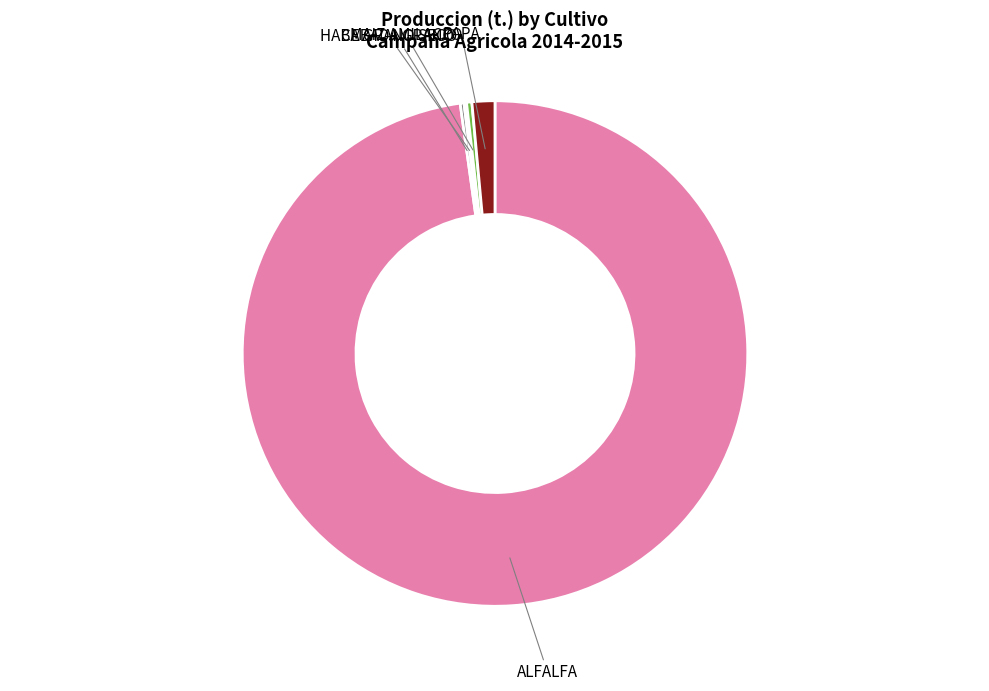

Is it true that MAIZ AMILACEO is 0% of the pie?

True